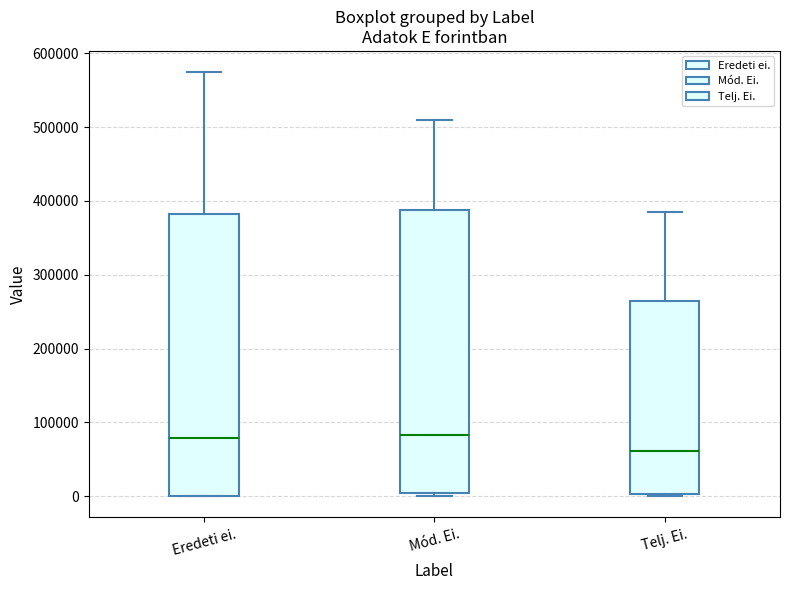

Where is the upper edge of the box for Telj. Ei. on the y-axis? The values are not printed on the chart, so give them approximately, as read against the axis.

260000